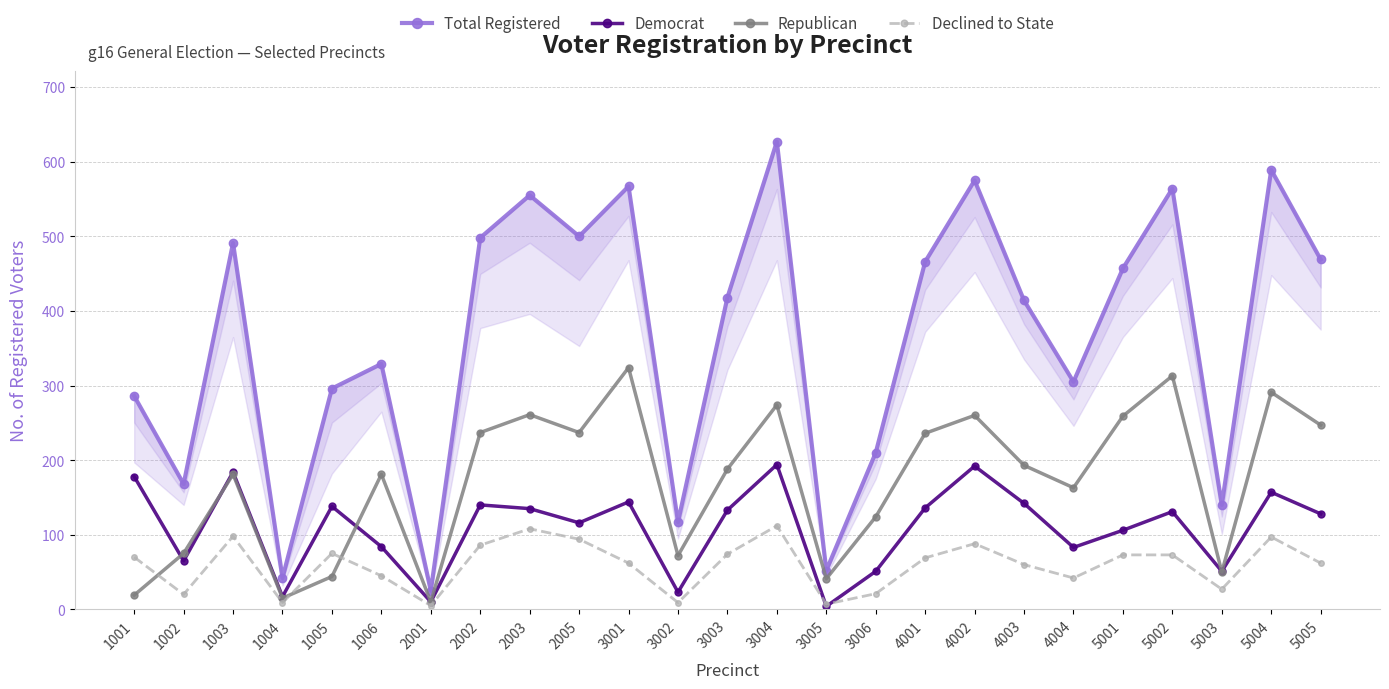

What is the spread (max minus min) of values at 5003?

113